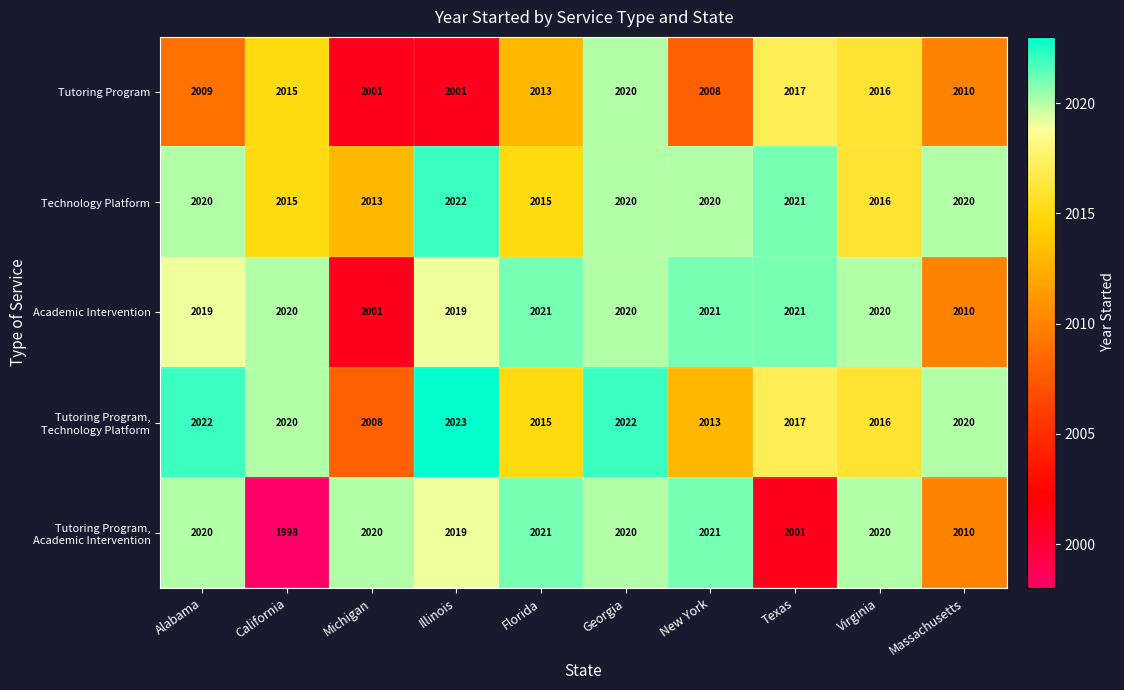

Which category has the lowest value across all series?

California